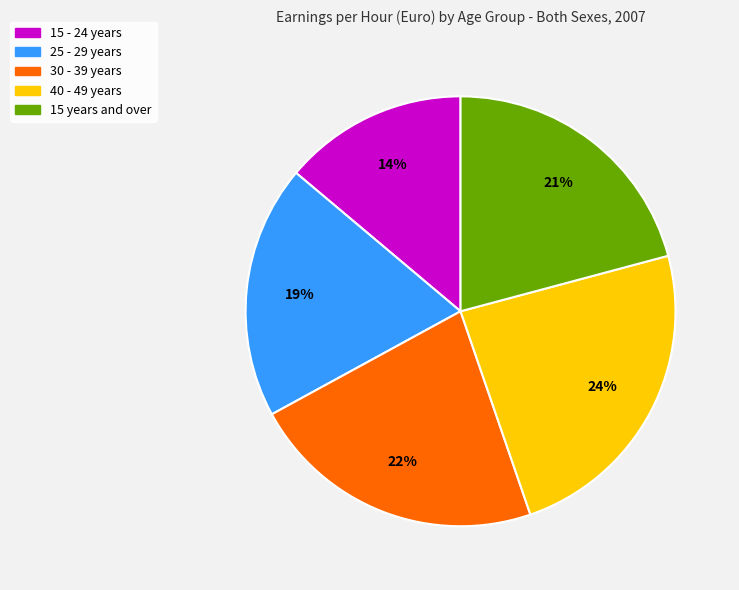

How many segments does this pie chart have?

5